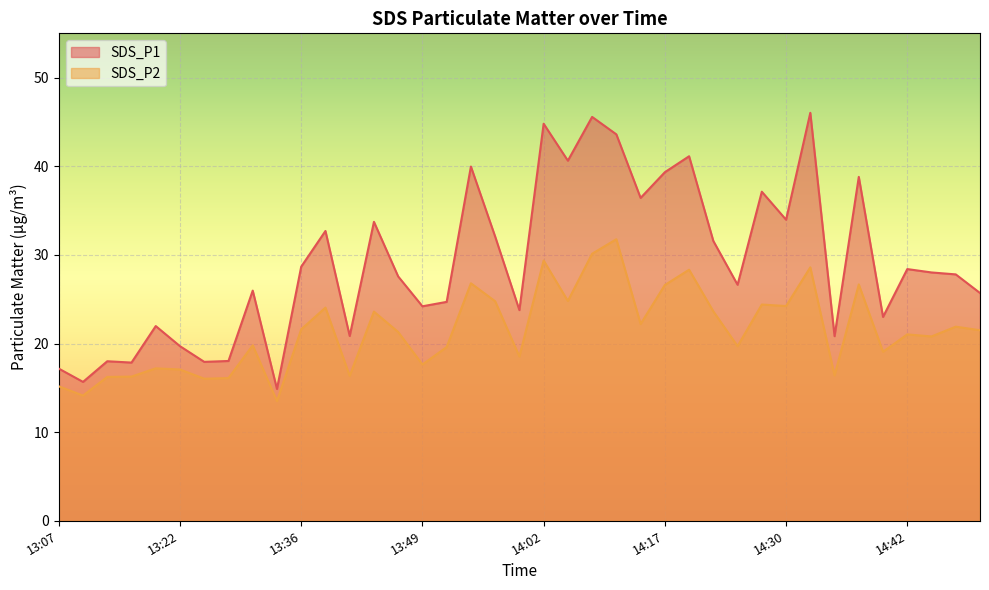

Which series has the widest spread of values?

SDS_P1